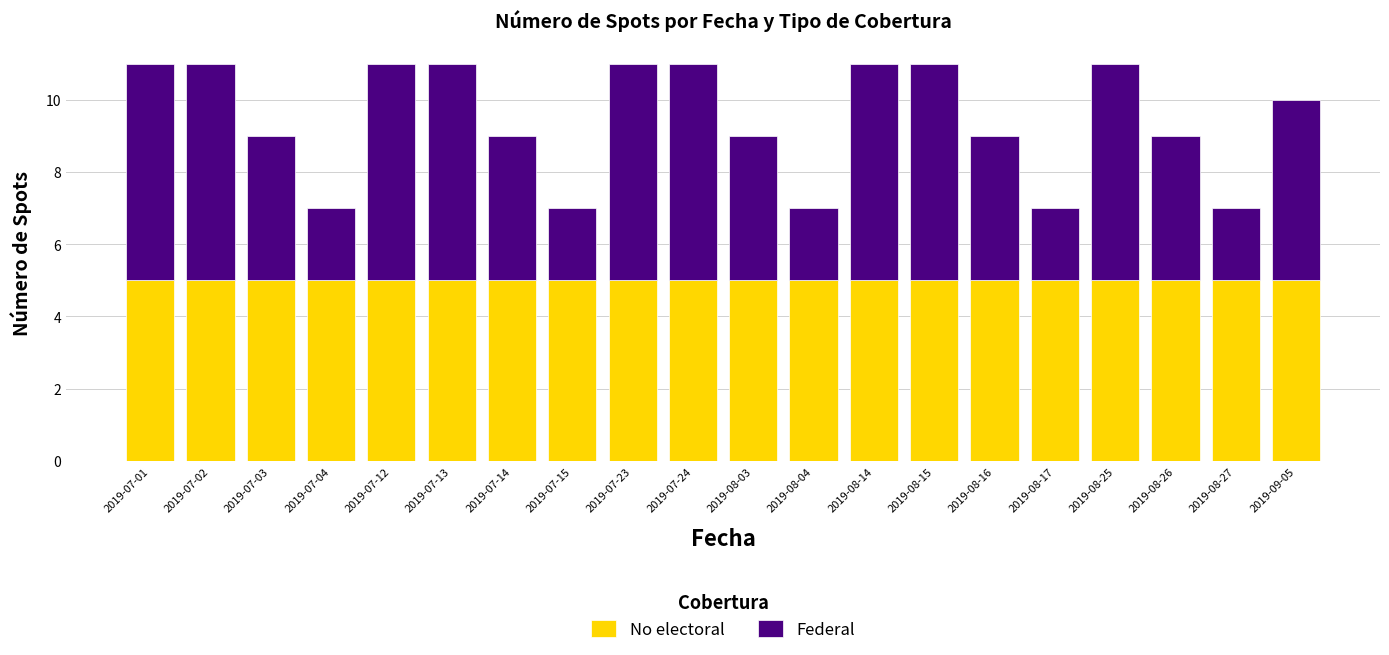

What are all the series names shown in the legend?

No electoral, Federal